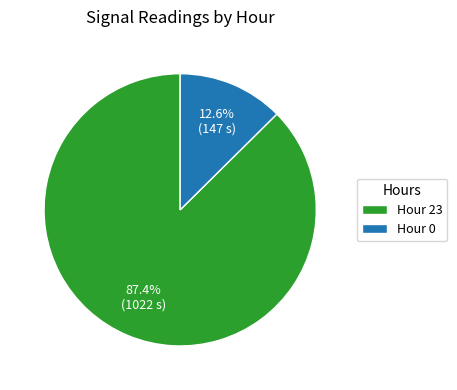

Rank the categories by value from lowest to highest.

Hour 0, Hour 23